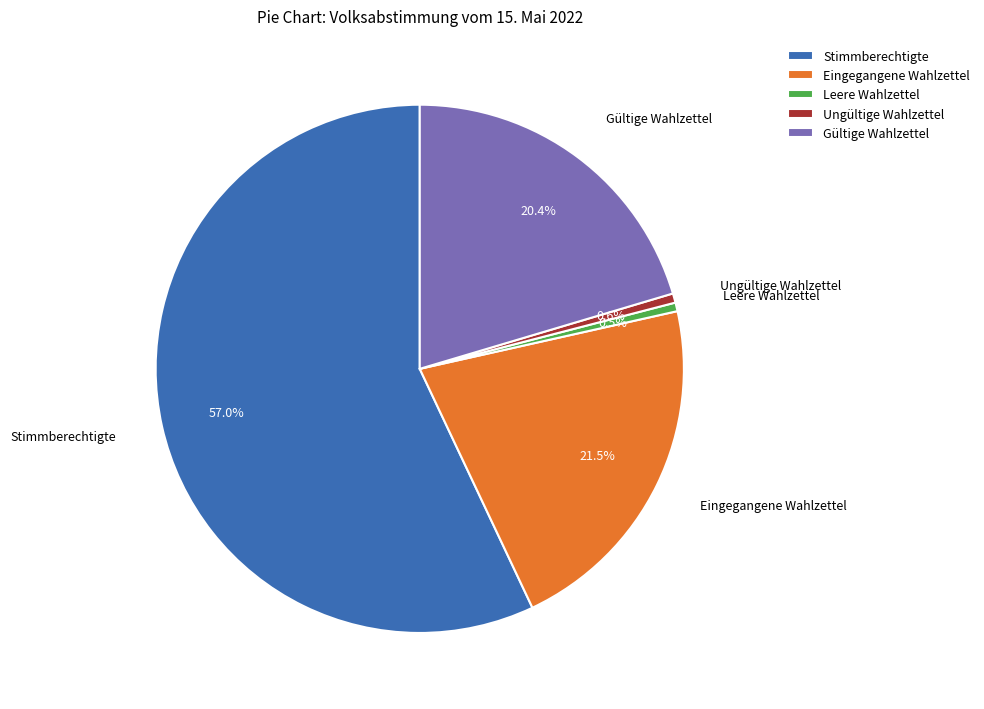

The Stimmberechtigte slice represents 64% of the pie. True or false?

False